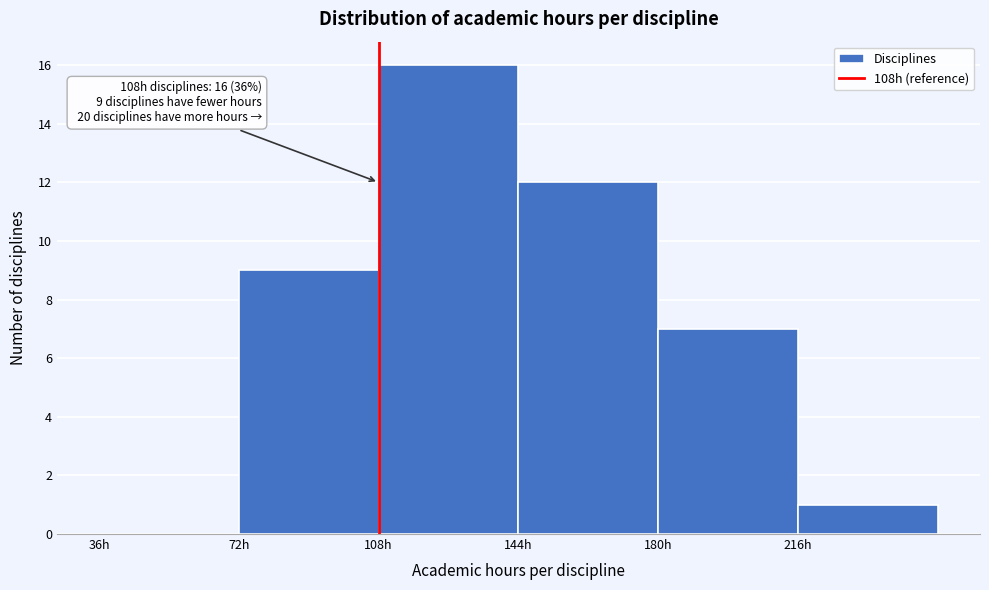

Which range on the x-axis has the tallest bar?

108 to 144